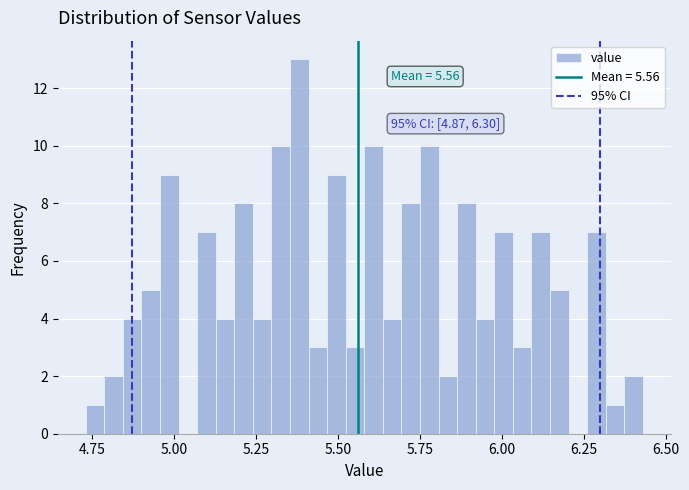

Around what value on the x-axis is the tallest bar? Give the approximate position of its centre, as read against the axis.

5.40